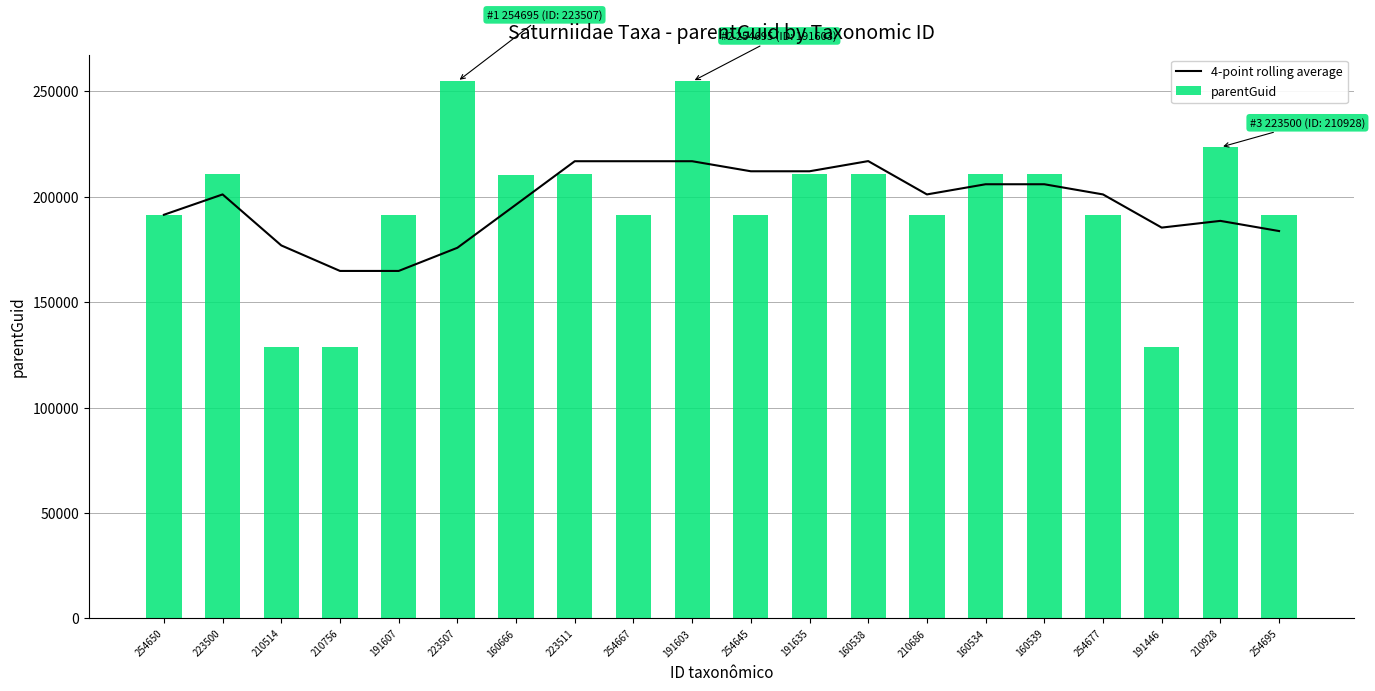

Which series has the widest spread of values?

parentGuid